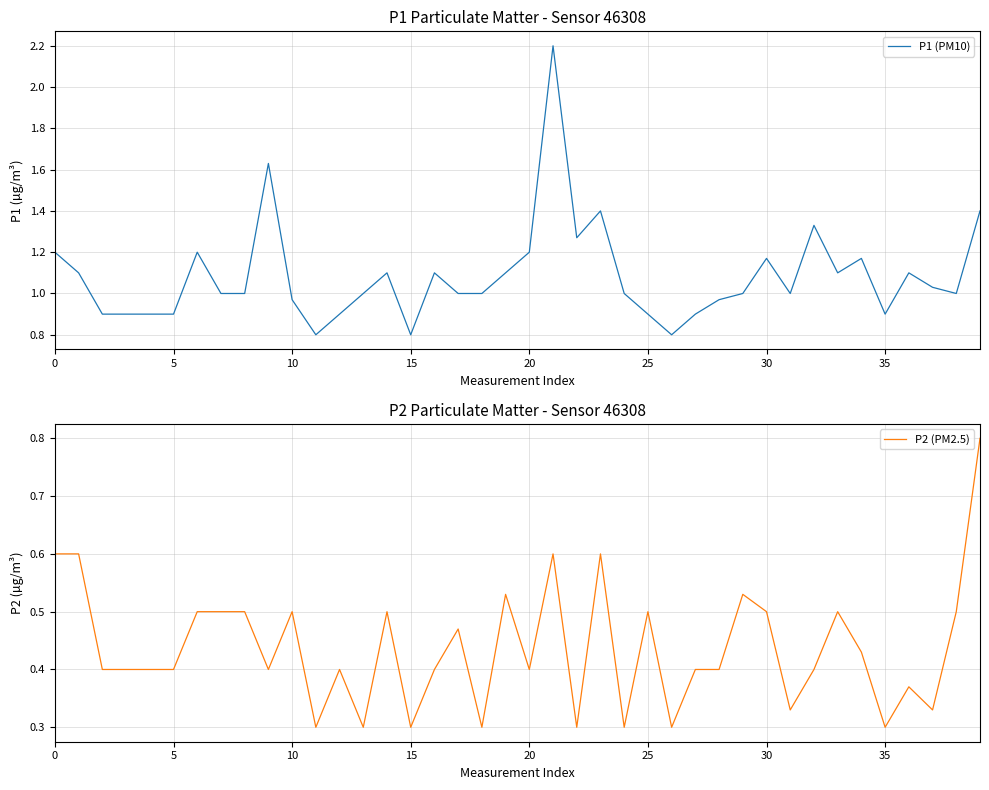

Rank the series by their average value, from lowest to highest.

P2 (PM2.5), P1 (PM10)